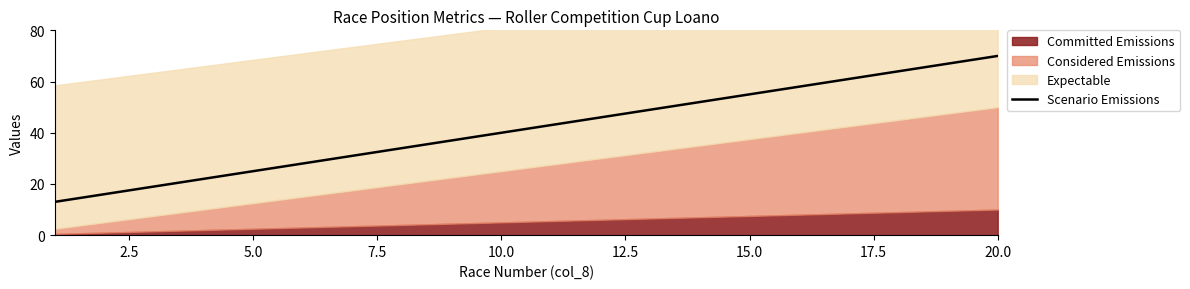

True or false: Scenario Emissions has a value of 34 at 20.0.

False